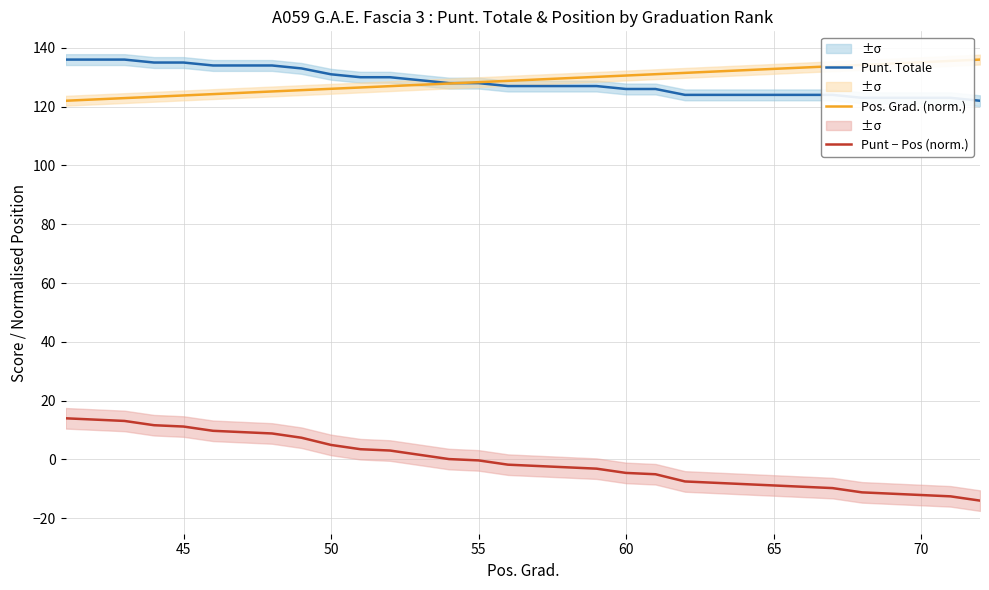

True or false: Punt. Totale and Punt − Pos (norm.) cross at least once.

False